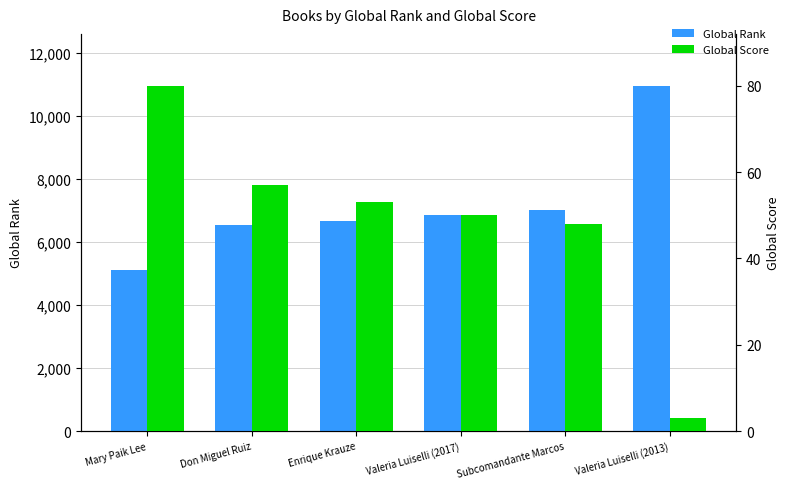

List the labels in order of Global Score value, largest first.

Mary Paik Lee, Don Miguel Ruiz, Enrique Krauze, Valeria Luiselli (2017), Subcomandante Marcos, Valeria Luiselli (2013)